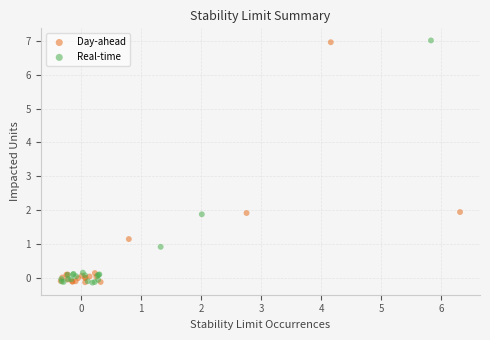

Which series has the largest Y range (max minus min)?

Real-time